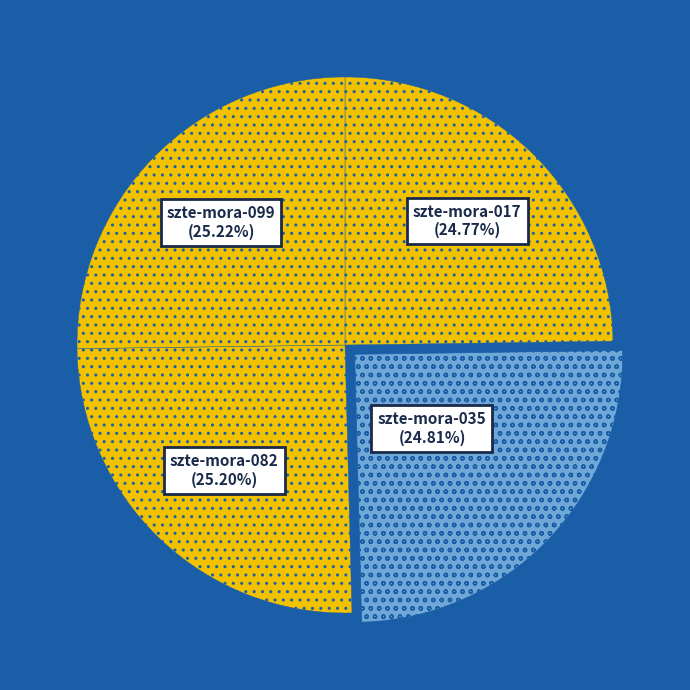

Is there a majority slice in this chart?

No